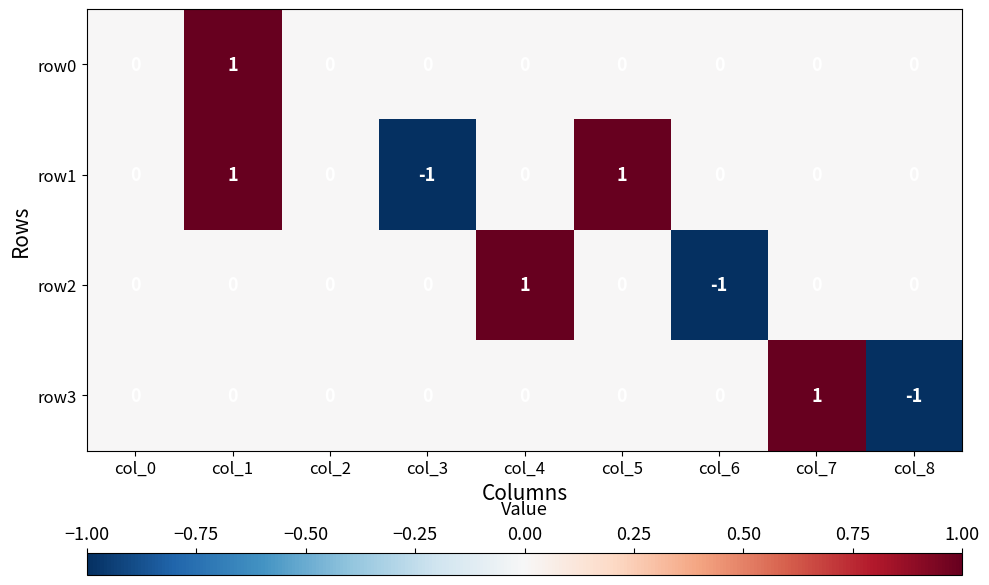

Count the row2 values in the range 0 to 1.

8